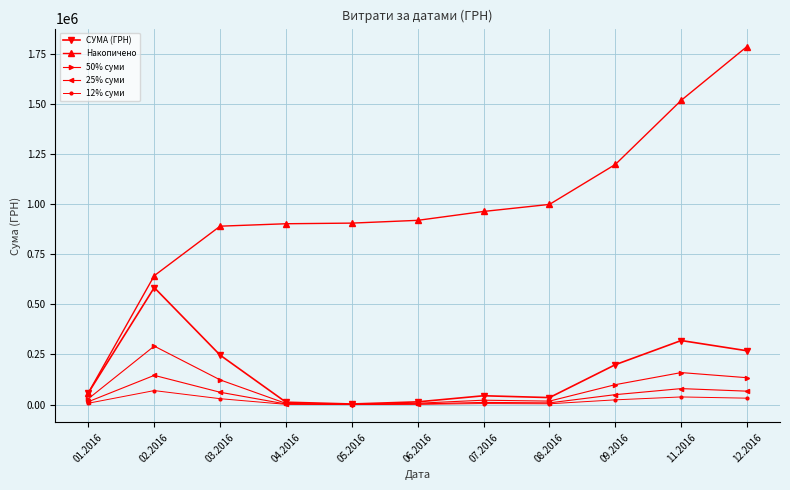

Where does the СУМА (ГРН) series first go above 59222?

01.2016